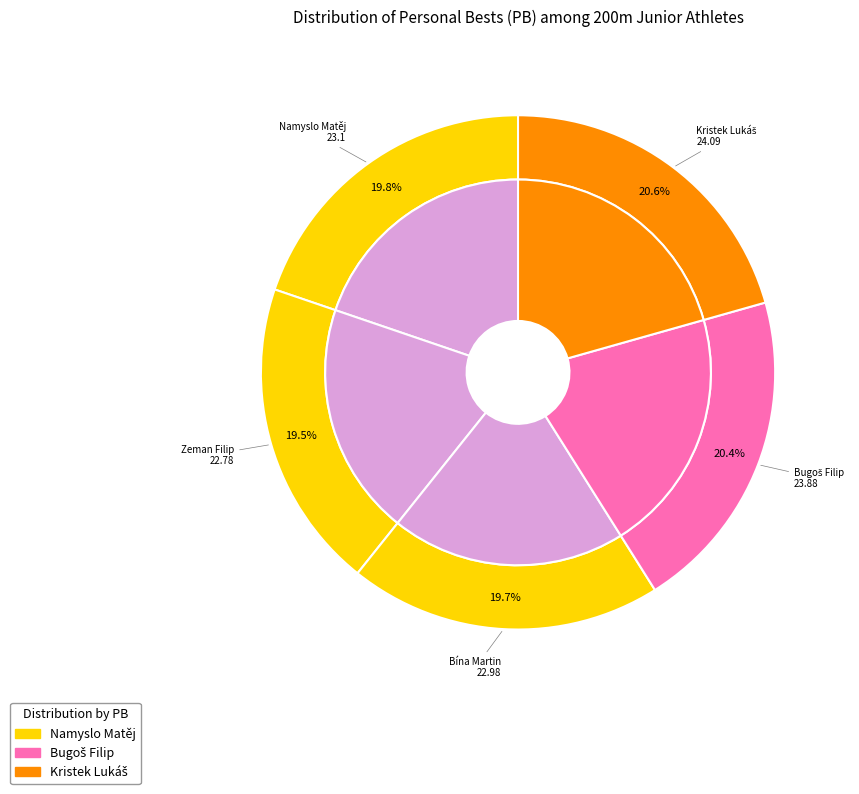

Which category has the biggest portion of the pie?

Kristek Lukáš